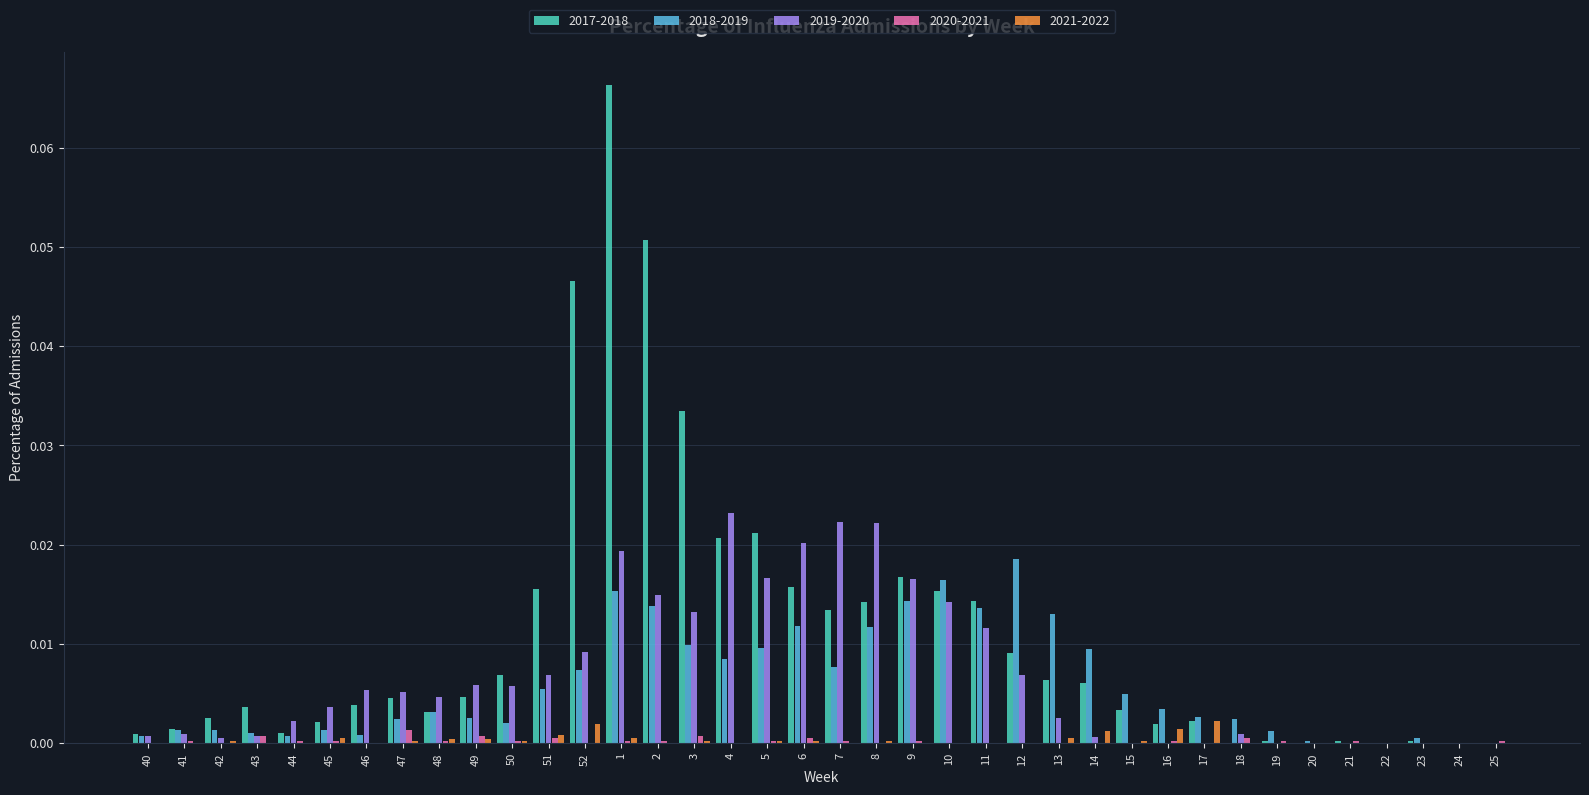

The value of 2019-2020 at 17 is 0.0. True or false?

True